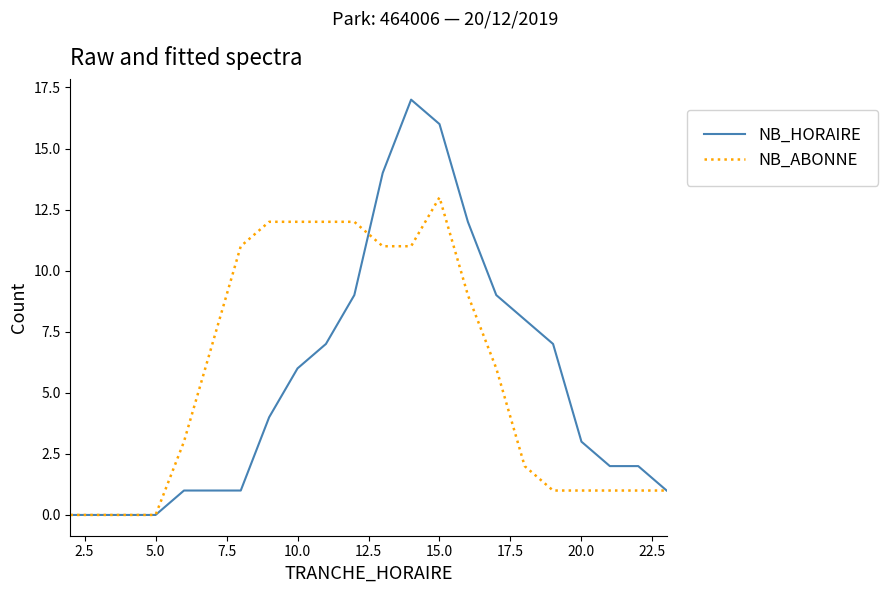

Which series has the widest spread of values?

NB_HORAIRE